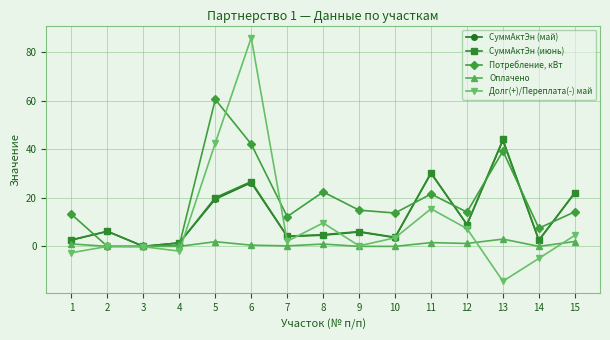

What is the difference between the СуммАктЭн (июнь) values at 13 and 10?

40.2